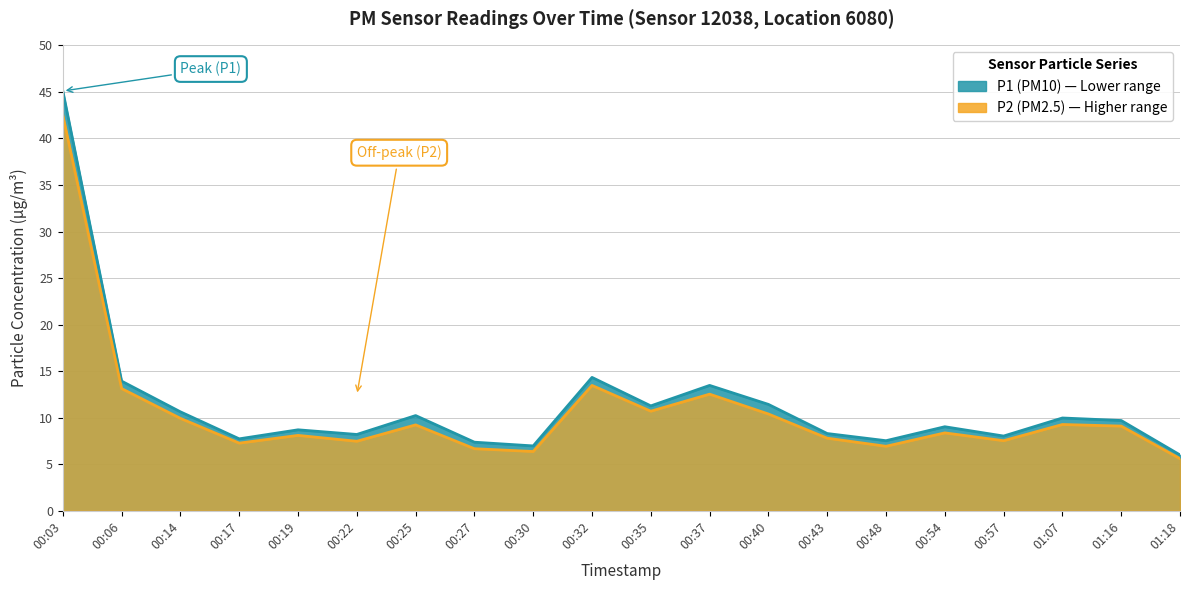

What is the label of the 15th point from the left?

00:48